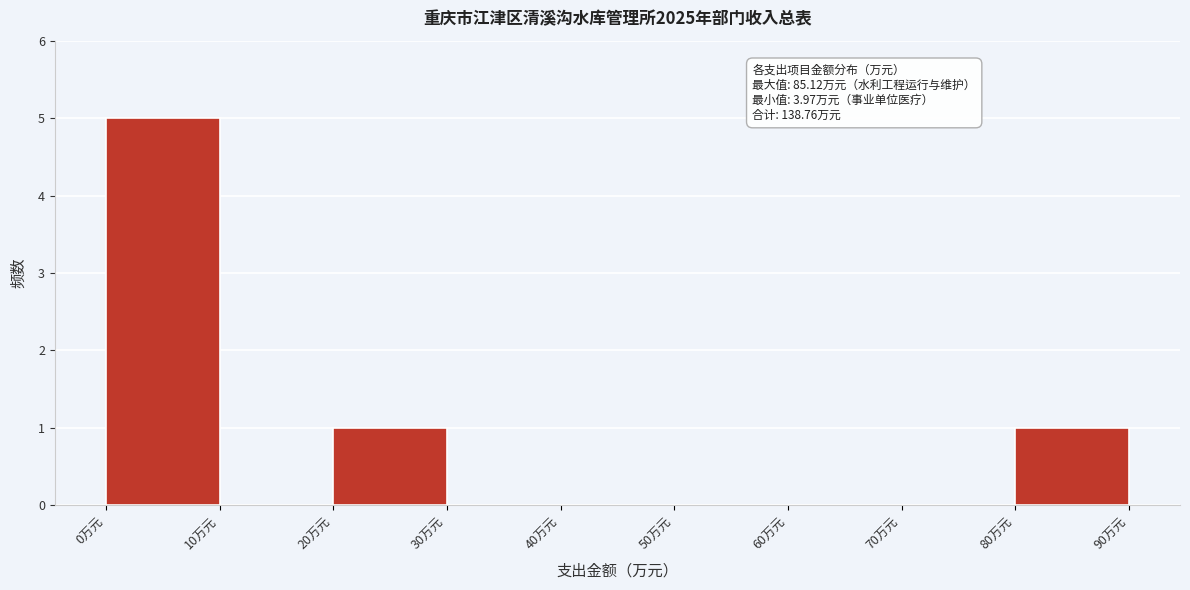

Which range on the x-axis has the tallest bar?

0 to 10